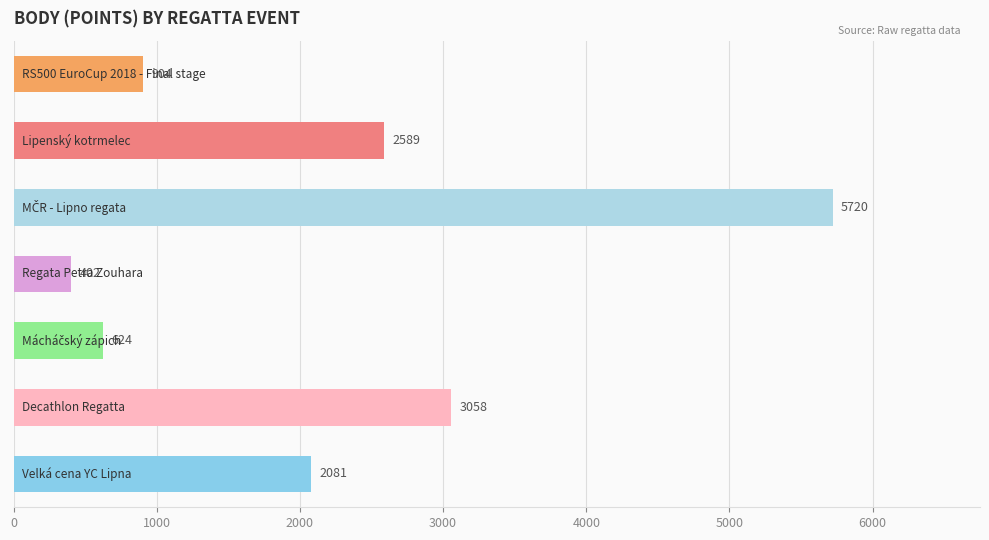

What is the difference between the second highest and second lowest values?

2434